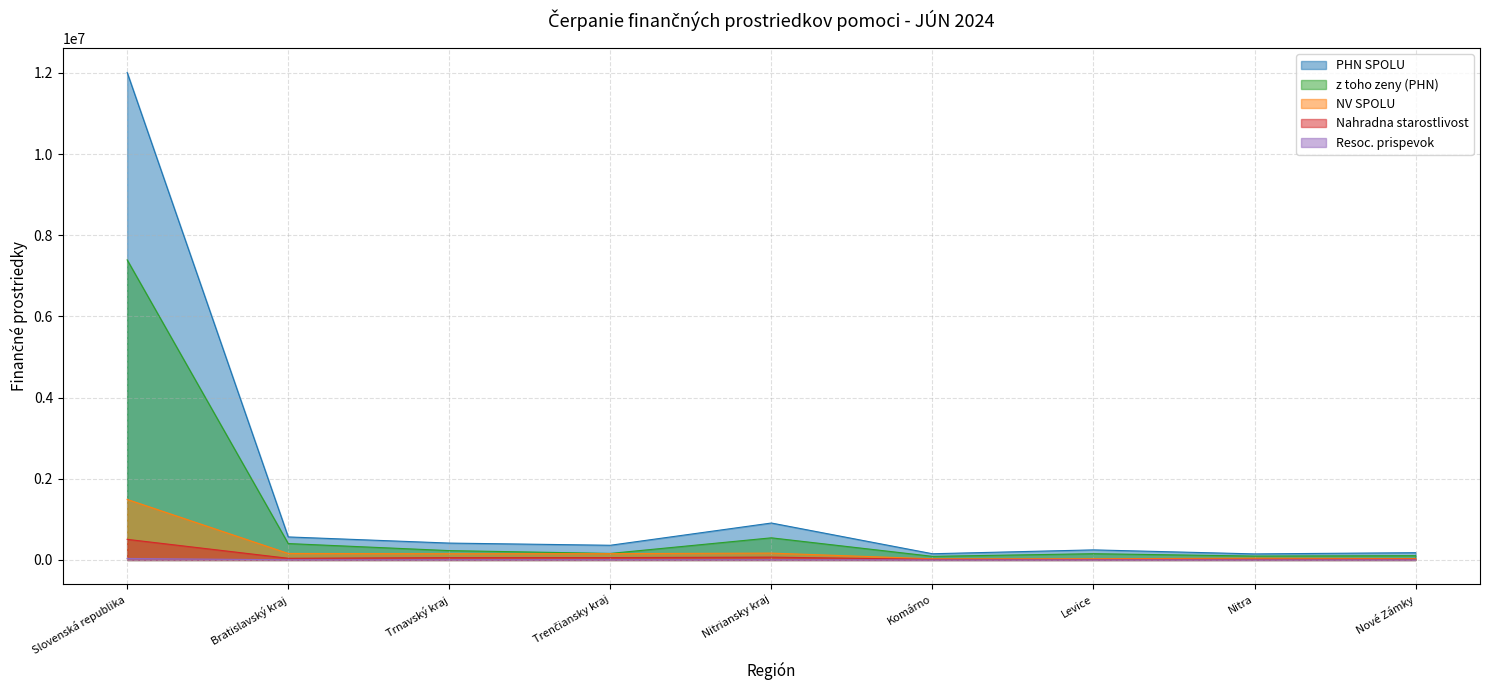

How many lines are shown in the chart?

5